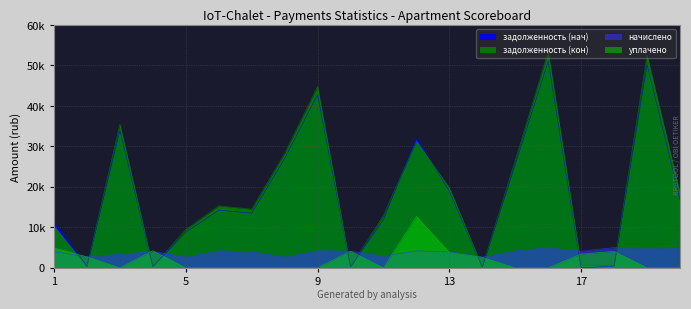

What is the greatest value displayed?

53435.6